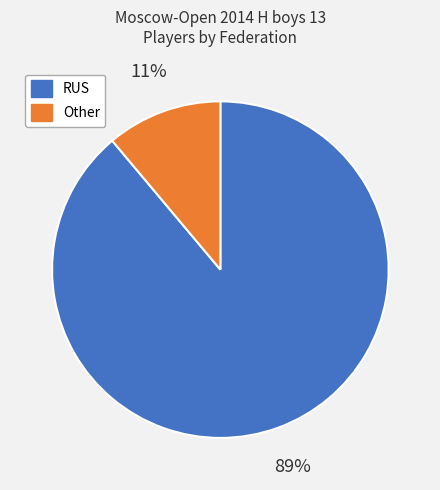

To the nearest percent, what is the combined percentage of Other and RUS?

100%